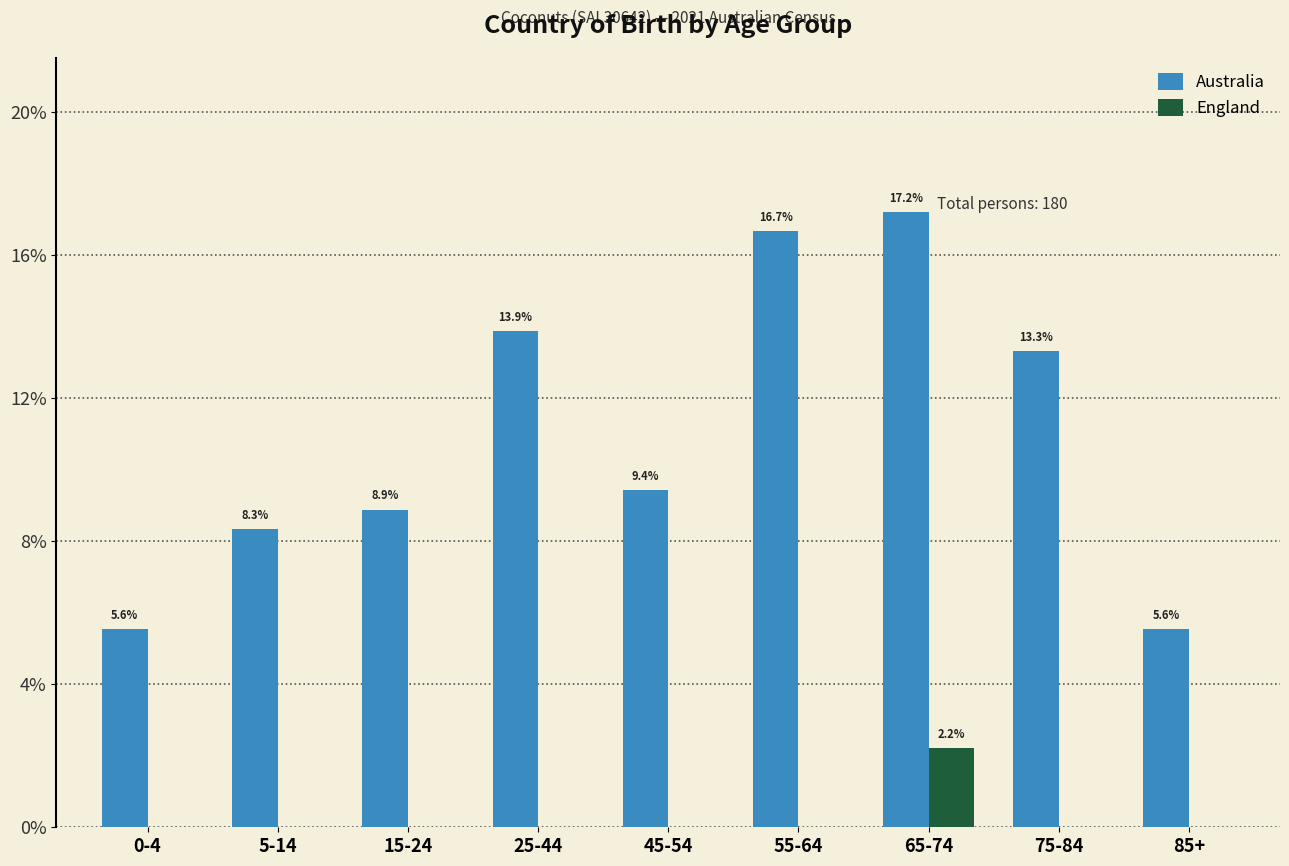

Reading left to right, what are all the values shown in this chart?

Australia: 0-4=5.6	5-14=8.3	15-24=8.9	25-44=13.9	45-54=9.4	55-64=16.7	65-74=17.2	75-84=13.3	85+=5.6
England: 0-4=0.0	5-14=0.0	15-24=0.0	25-44=0.0	45-54=0.0	55-64=0.0	65-74=2.2	75-84=0.0	85+=0.0